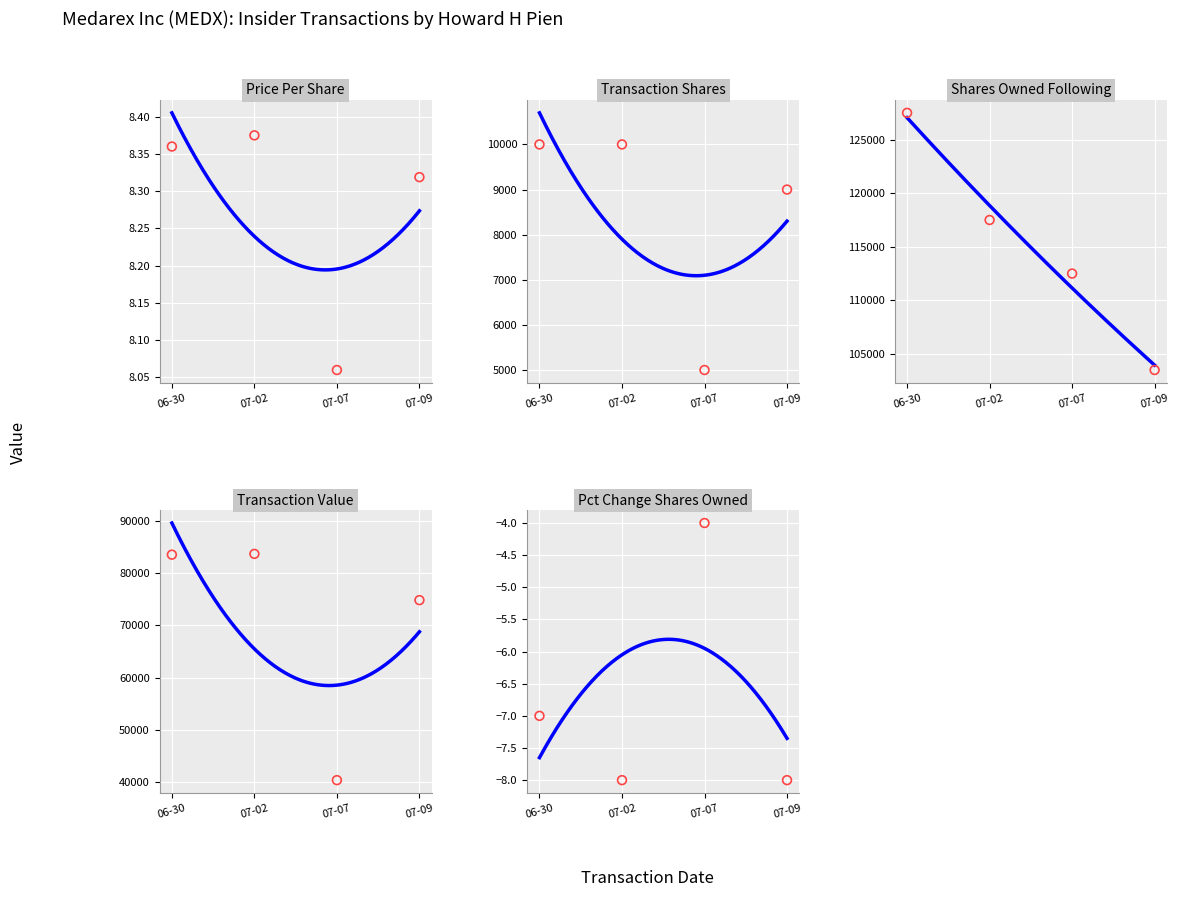

Which series contains the highest Y value?

sharesOwnedFollowingTransaction